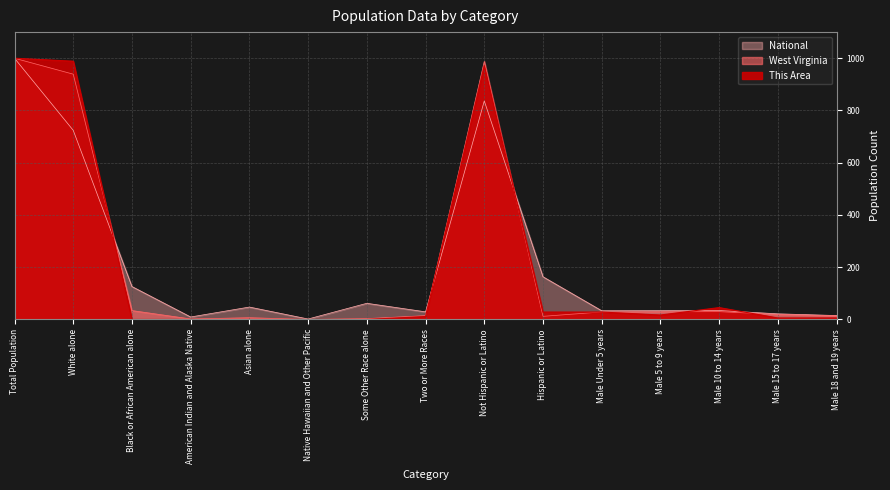

Which category has the highest value across all series?

Total Population